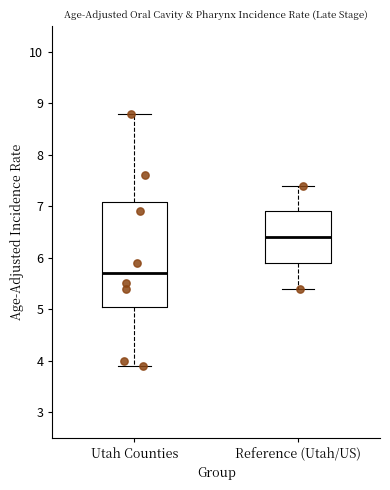

Comparing the boxes themselves (not the whiskers), which one is the tallest?

Utah Counties